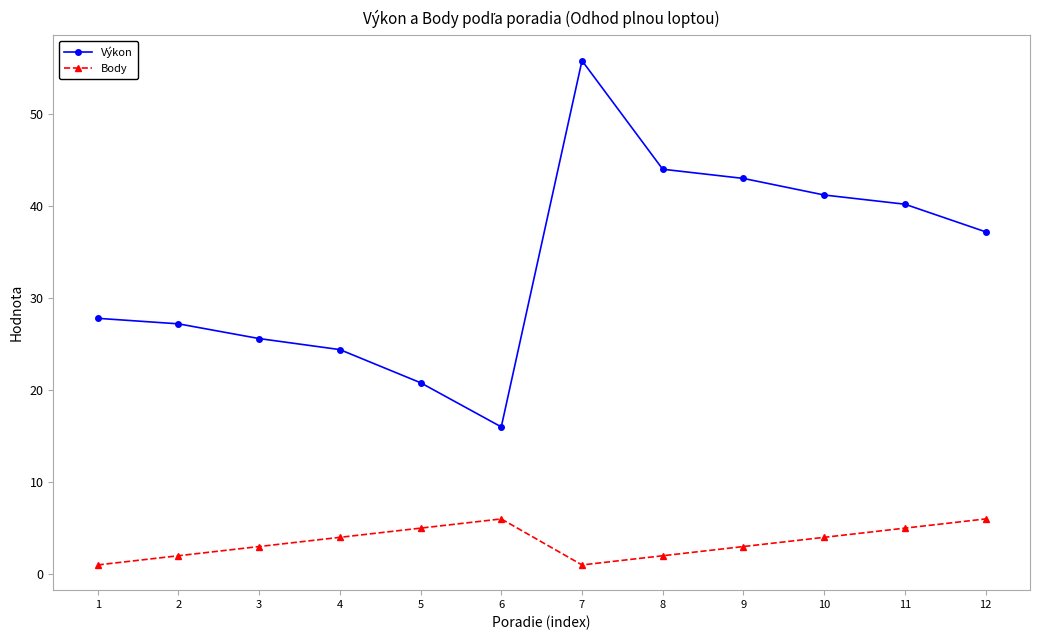

At which category is the sum across all series the highest?

7